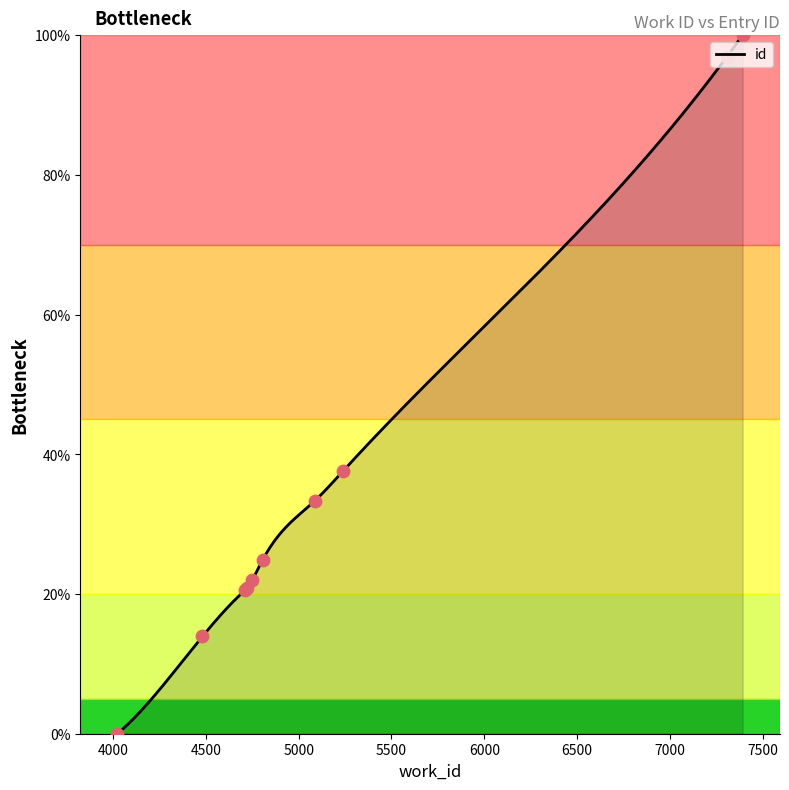

What is the change in value from 4481 to 4710?

+6.6